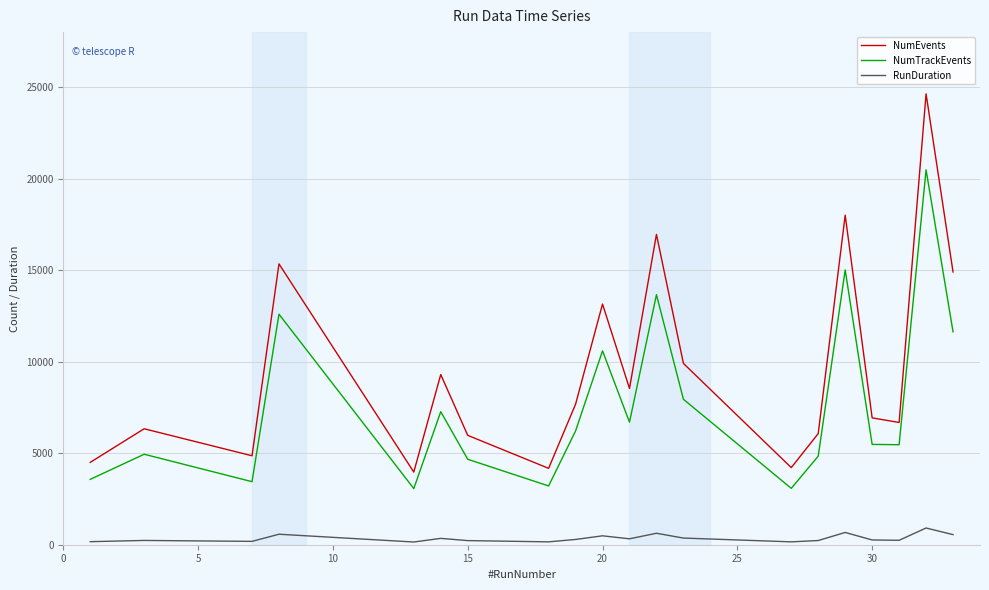

In NumEvents, how many points are higher than both neighbors (excluding endpoints)?

7